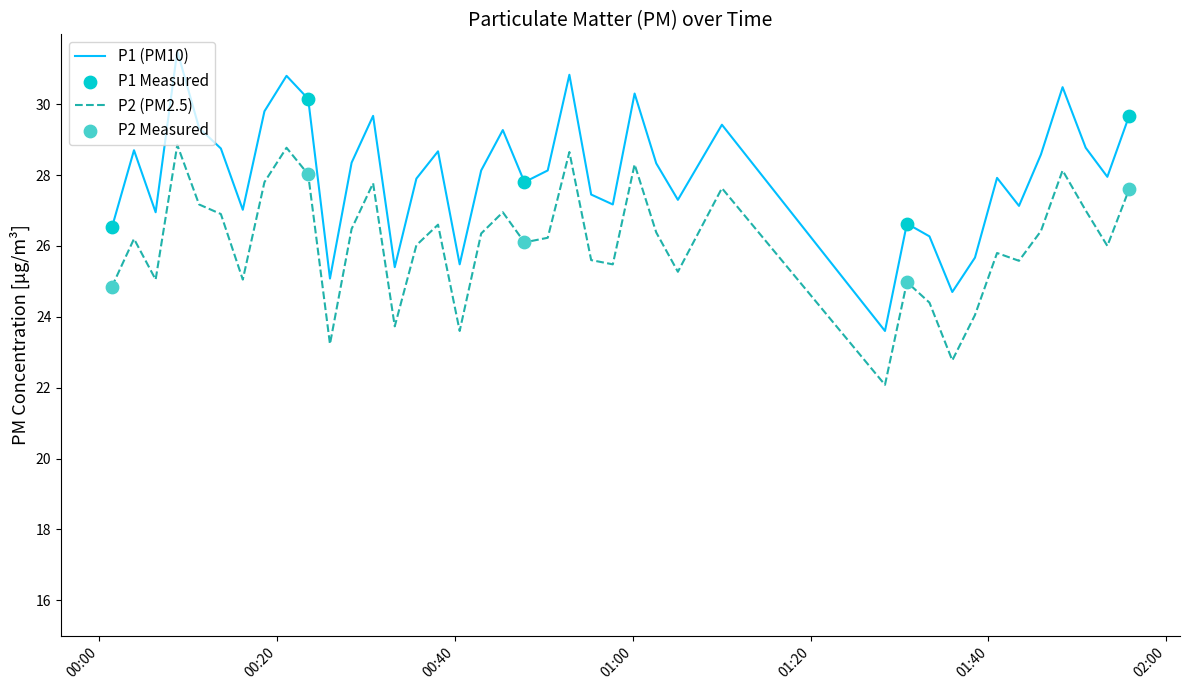

Which series has the largest total across all categories?

P1 (PM10)